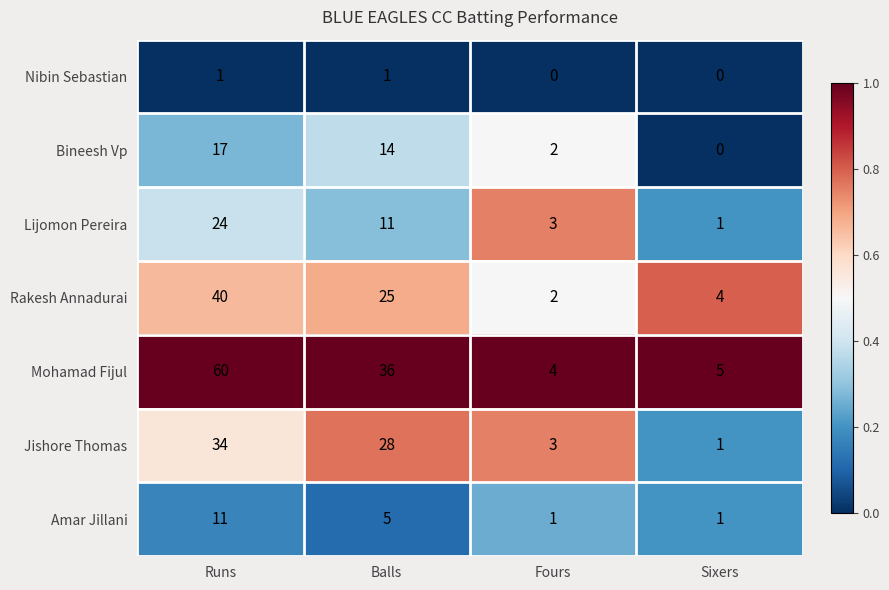

What is the difference between the maximum and minimum values in the Lijomon Pereira series?

23